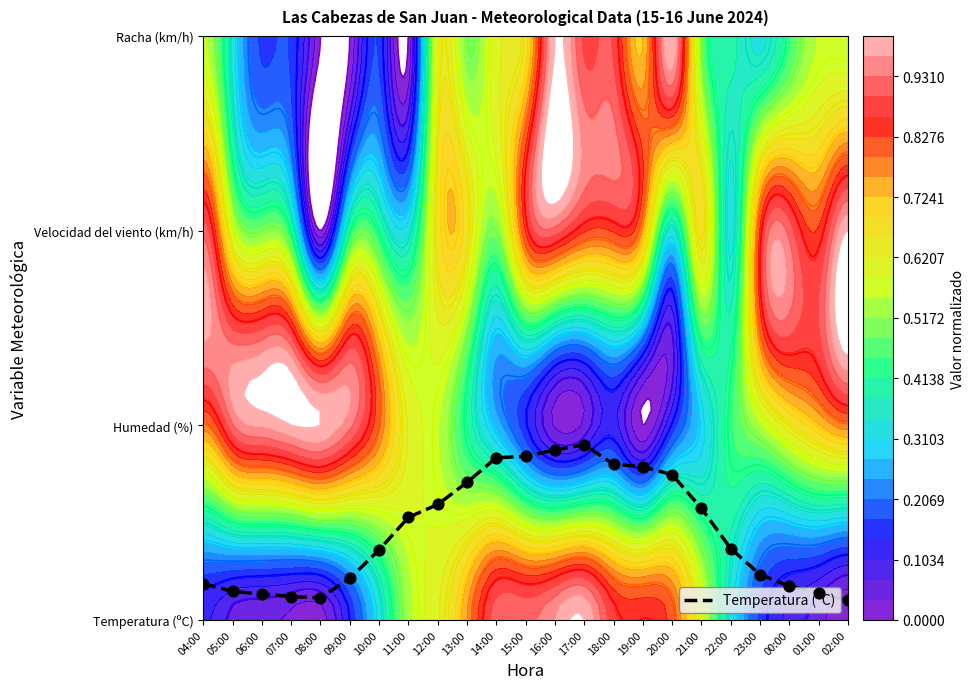

Reading left to right, extract all data points from this chart.

0.2	0.1	0.1	0.1	0.1	0.2	0.4	0.5	0.6	0.7	0.8	0.8	0.9	0.9	0.8	0.8	0.7	0.6	0.4	0.2	0.2	0.1	0.1